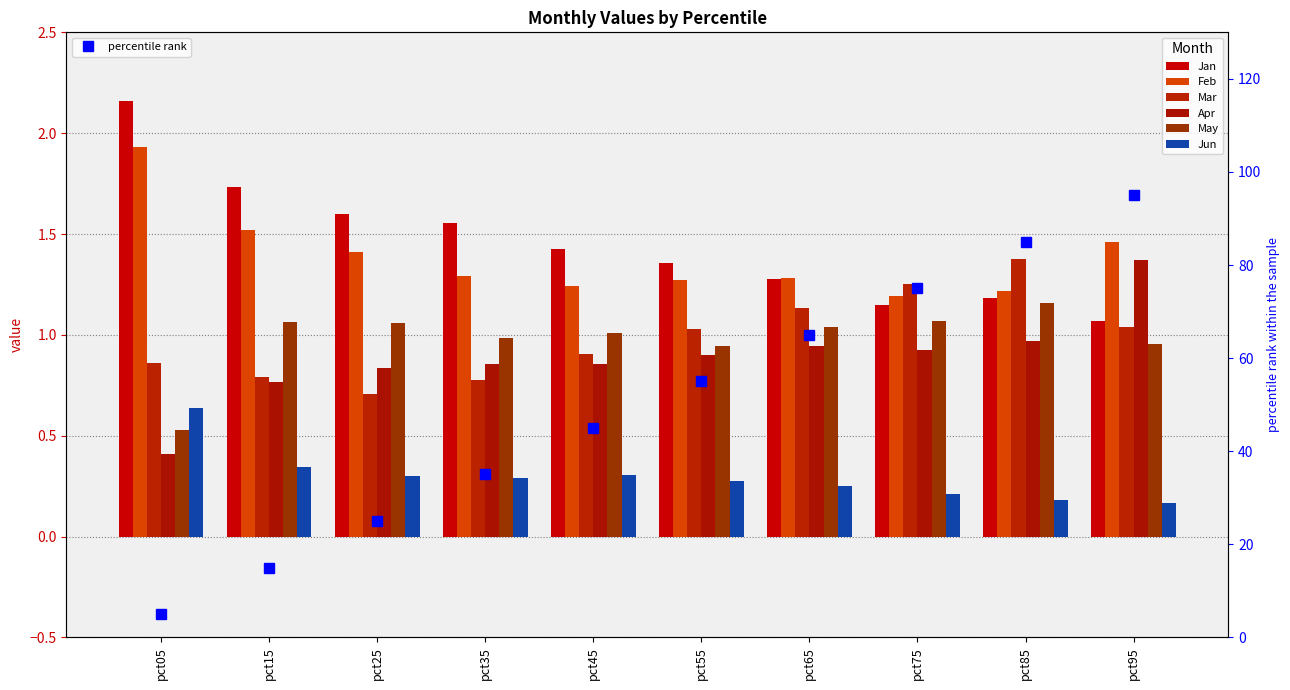

Reading left to right, extract all data points from this chart.

Jan: 2.2	1.7	1.6	1.6	1.4	1.4	1.3	1.1	1.2	1.1
Feb: 1.9	1.5	1.4	1.3	1.2	1.3	1.3	1.2	1.2	1.5
Mar: 0.9	0.8	0.7	0.8	0.9	1.0	1.1	1.3	1.4	1.0
Apr: 0.4	0.8	0.8	0.9	0.9	0.9	0.9	0.9	1.0	1.4
May: 0.5	1.1	1.1	1.0	1.0	0.9	1.0	1.1	1.2	1.0
Jun: 0.6	0.3	0.3	0.3	0.3	0.3	0.2	0.2	0.2	0.2